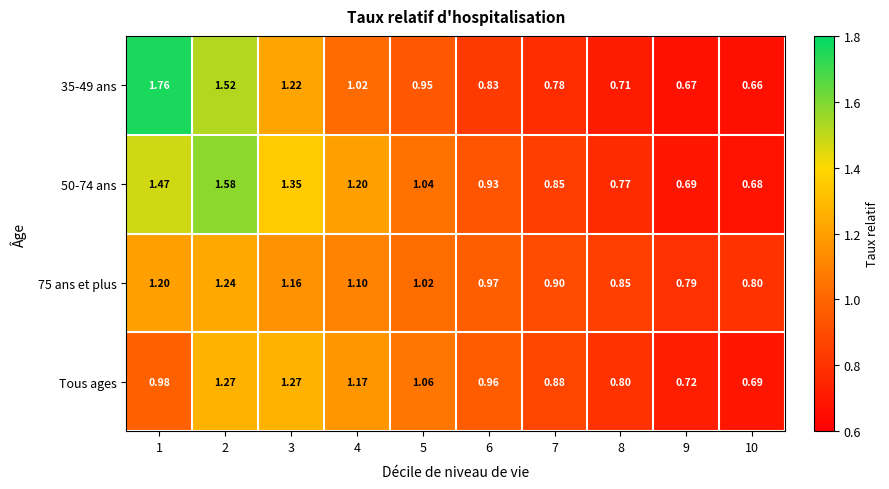

Is the value of Tous ages at 5 greater than the value of 35-49 ans at 4?

Yes